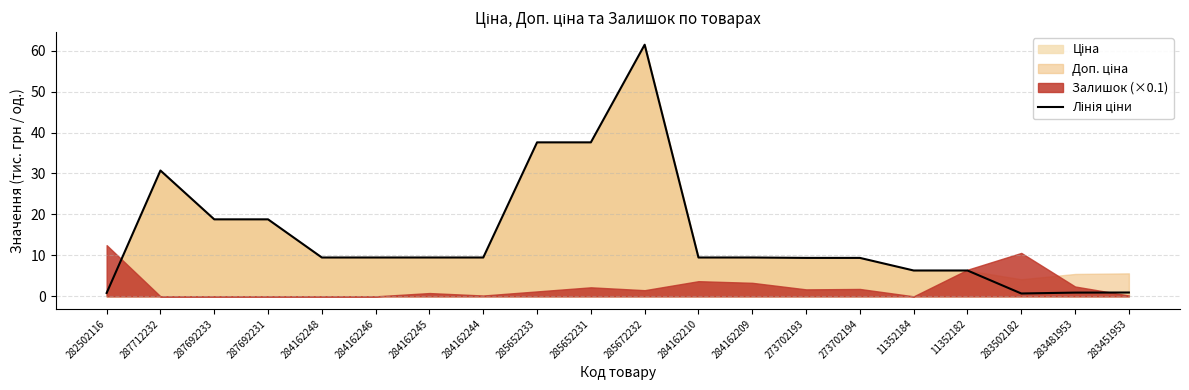

True or false: the data shows 5.1 at 284162245.

False